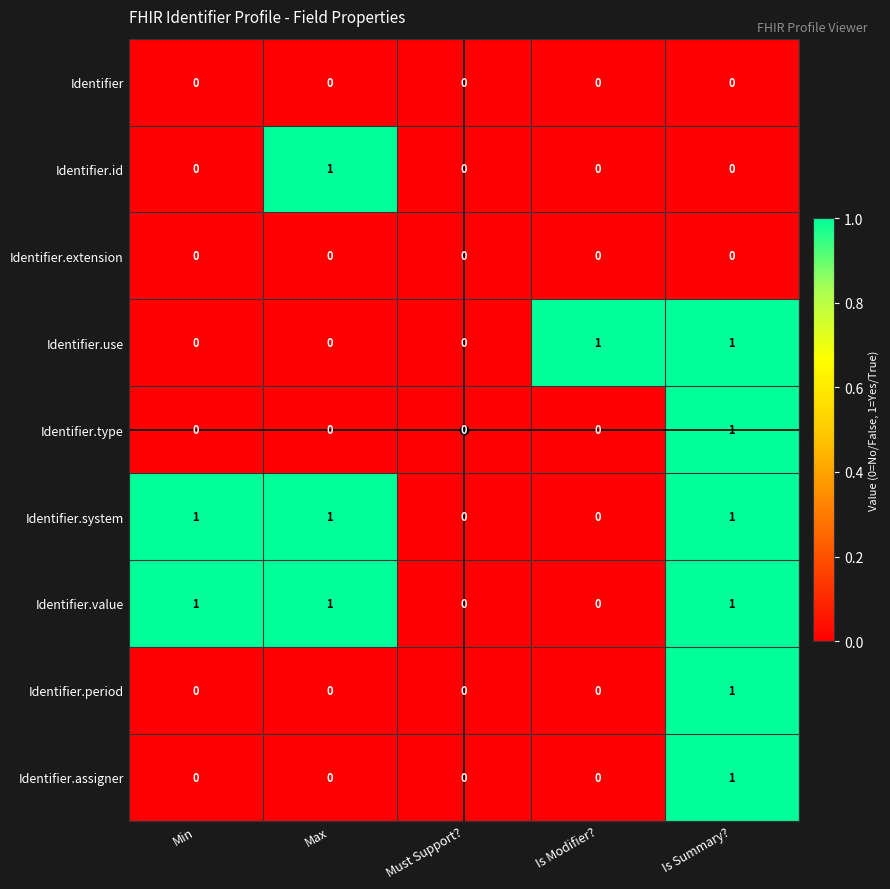

Which series changed the most between Min and Max?

Identifier.id